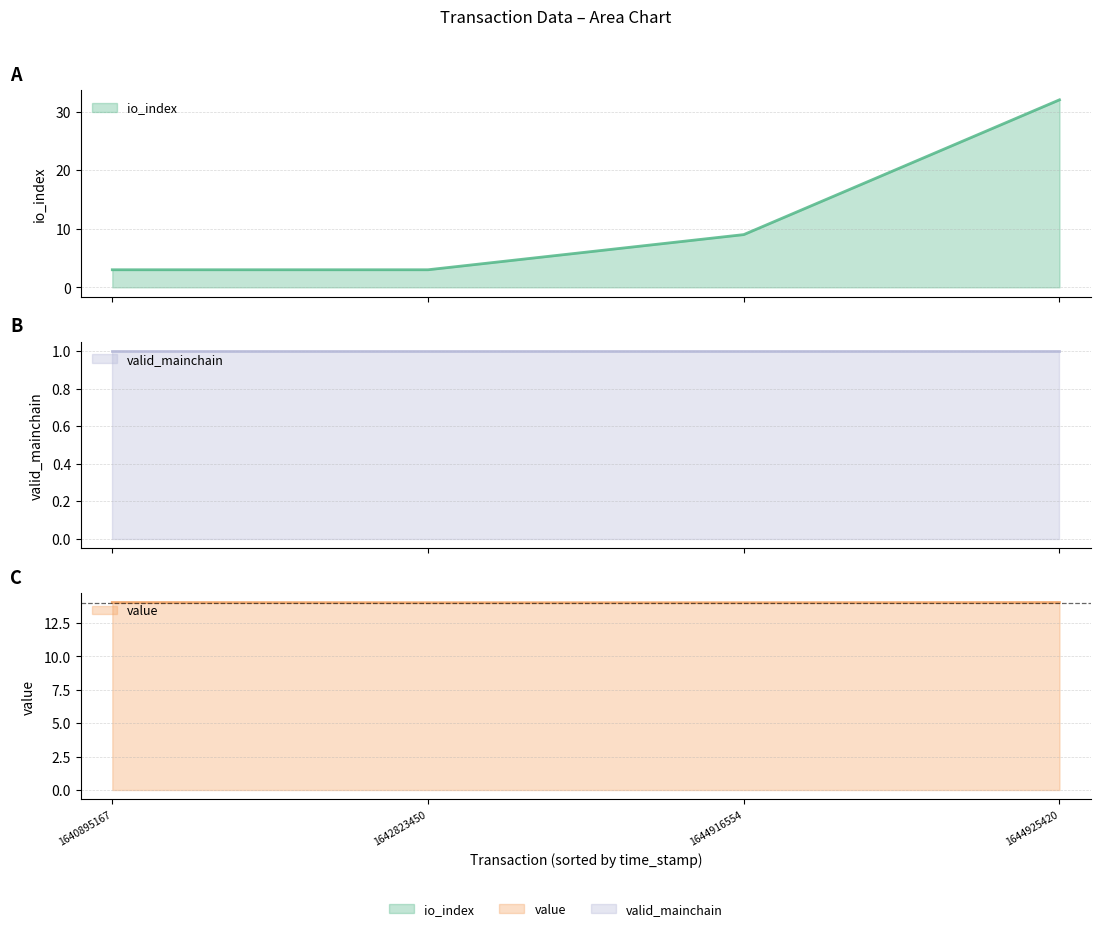

The value of valid_mainchain (line) at 1640895167 is 1.0. True or false?

True